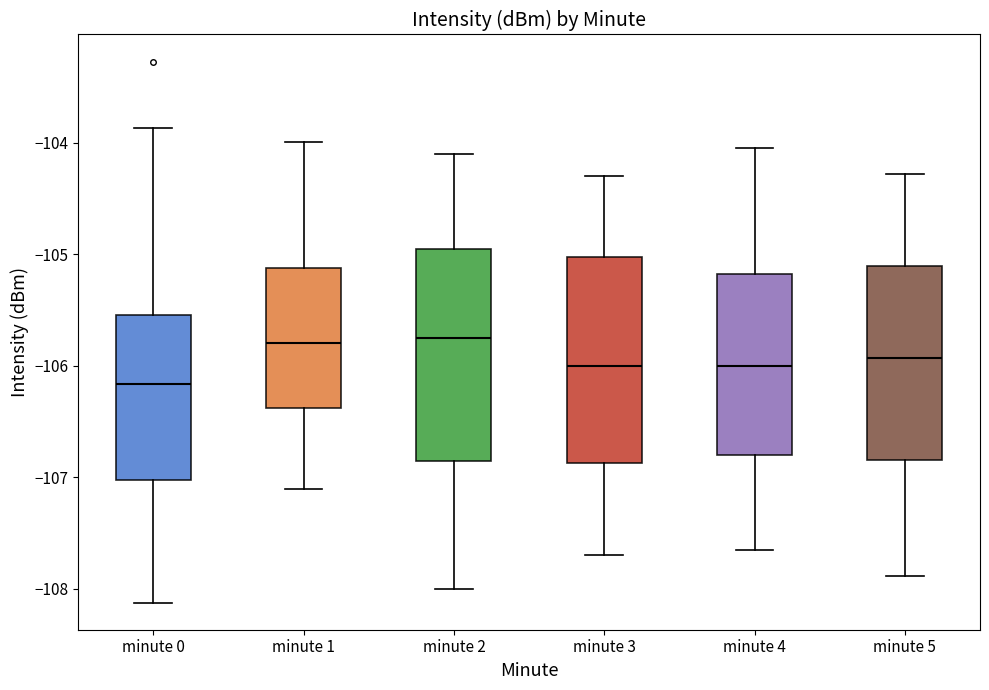

Where is the lower edge of the box for minute 5 on the y-axis? The values are not printed on the chart, so give them approximately, as read against the axis.

-106.8